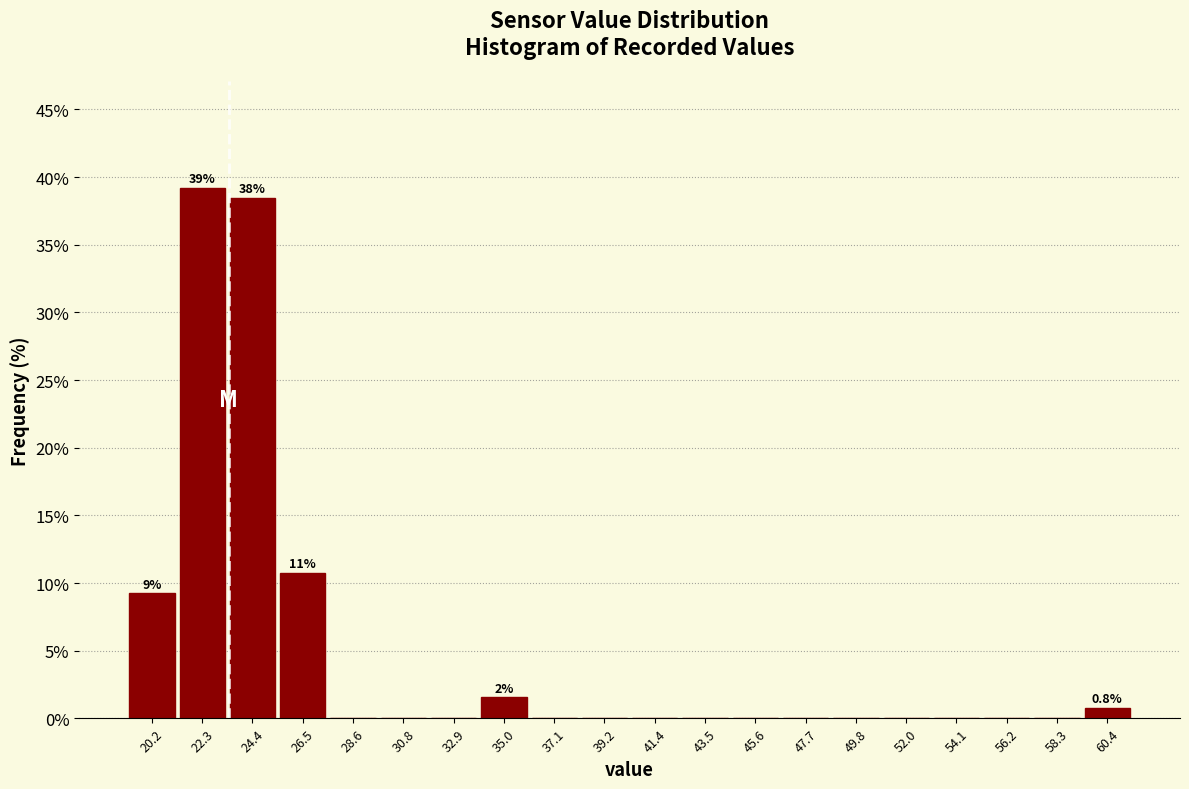

Which range on the x-axis has the tallest bar?

21.0 to 23.5